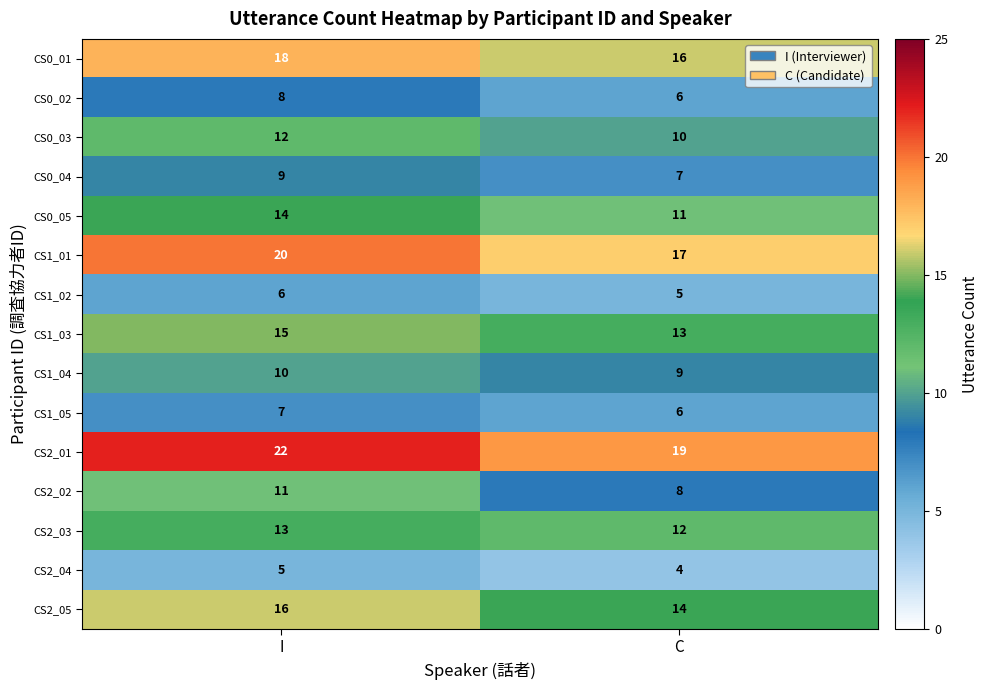

Reading left to right, extract all data points from this chart.

CS0_01: 18	16
CS0_02: 8	6
CS0_03: 12	10
CS0_04: 9	7
CS0_05: 14	11
CS1_01: 20	17
CS1_02: 6	5
CS1_03: 15	13
CS1_04: 10	9
CS1_05: 7	6
CS2_01: 22	19
CS2_02: 11	8
CS2_03: 13	12
CS2_04: 5	4
CS2_05: 16	14